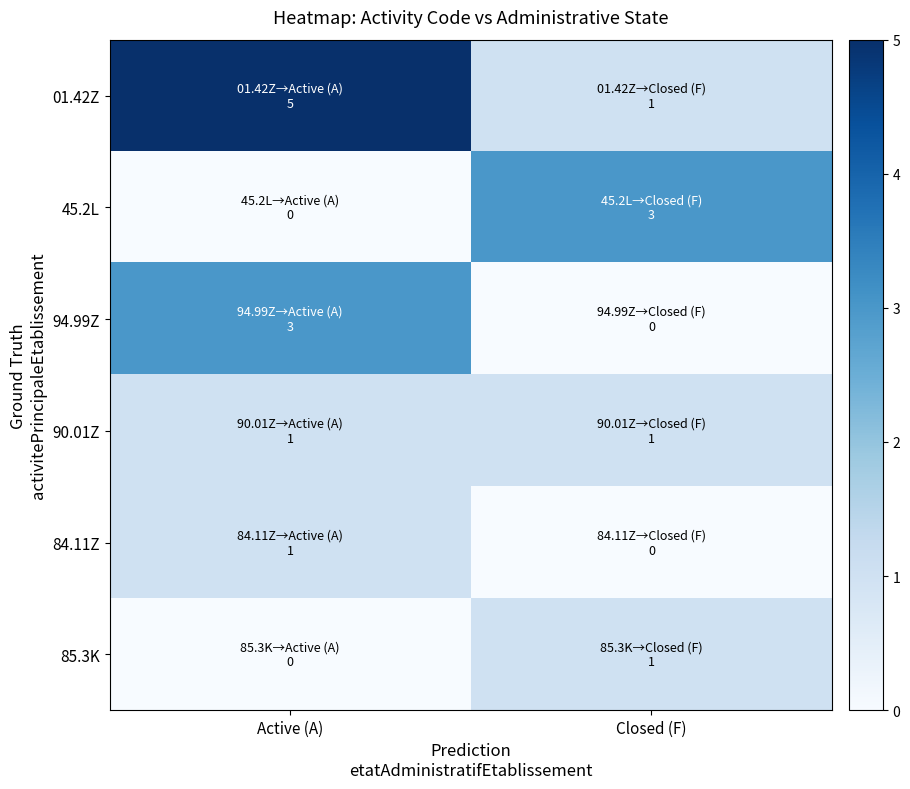

List the series in order of their peak value, lowest first.

90.01Z, 84.11Z, 85.3K, 45.2L, 94.99Z, 01.42Z